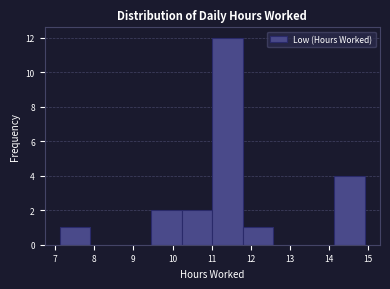

What is the height of the bar covering 11.8 to 12.6 on the x-axis? Neither the bar edges nor the heights are printed on the chart, so give them approximately, as read against the axes.

1